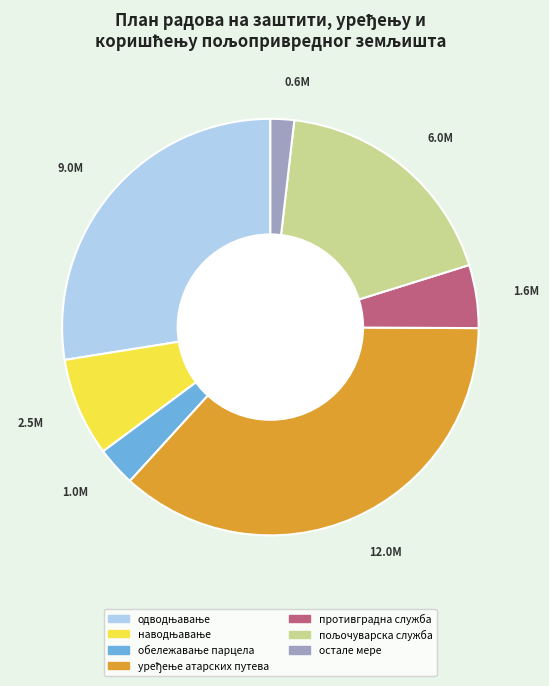

Does any single category account for the majority?

No